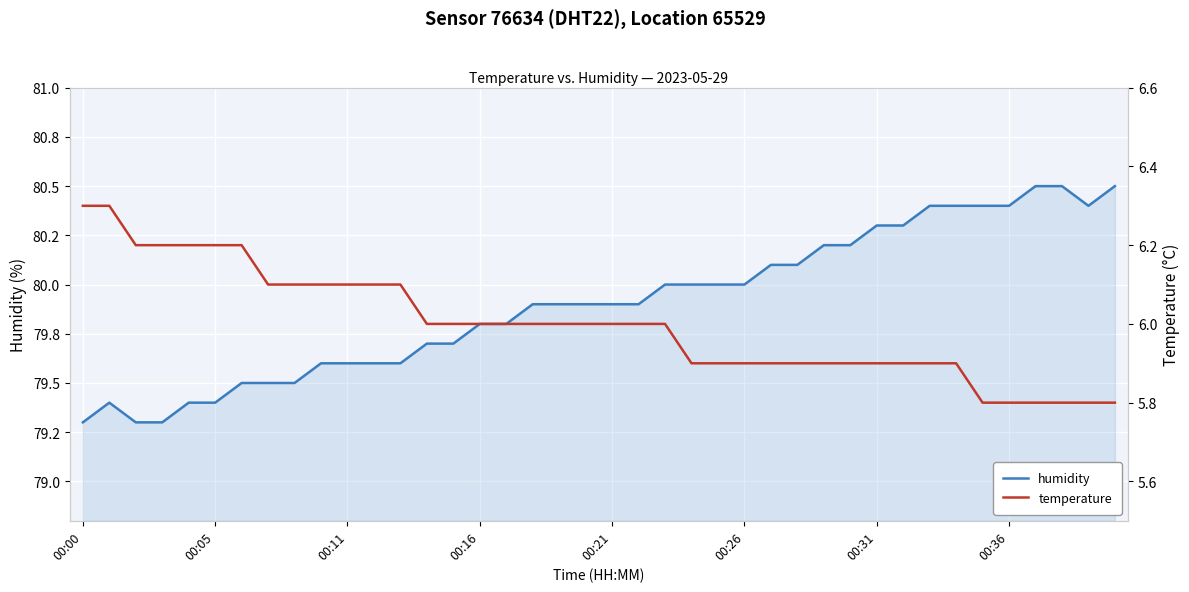

True or false: humidity and temperature intersect in this chart.

False